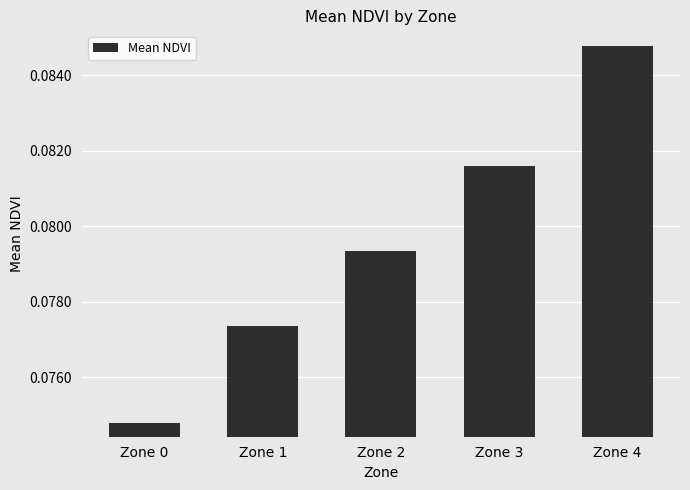

At which category does the chart reach its minimum across all series?

Zone 0